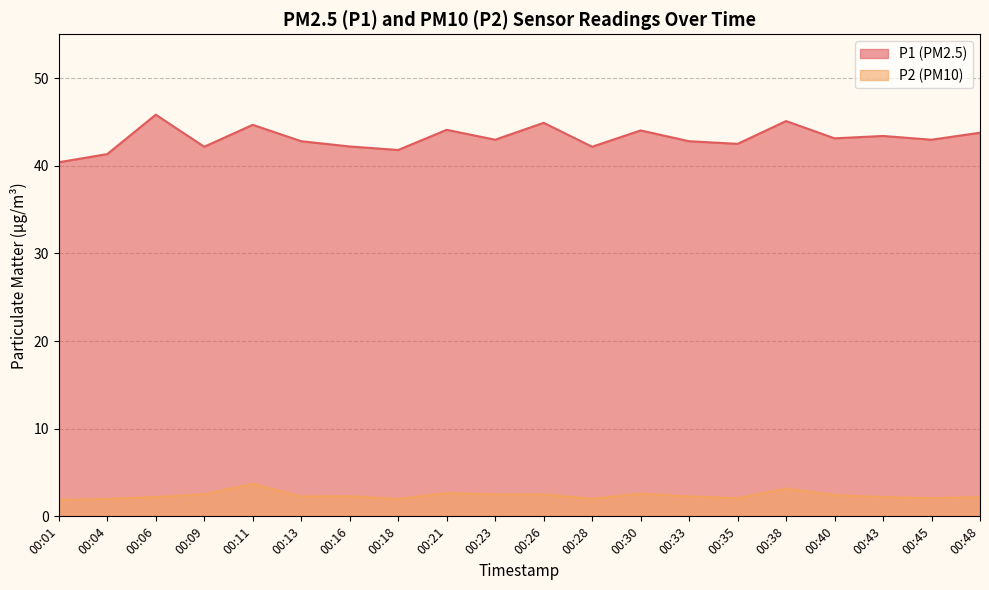

What is the spread (max minus min) of values at 00:38?

41.9